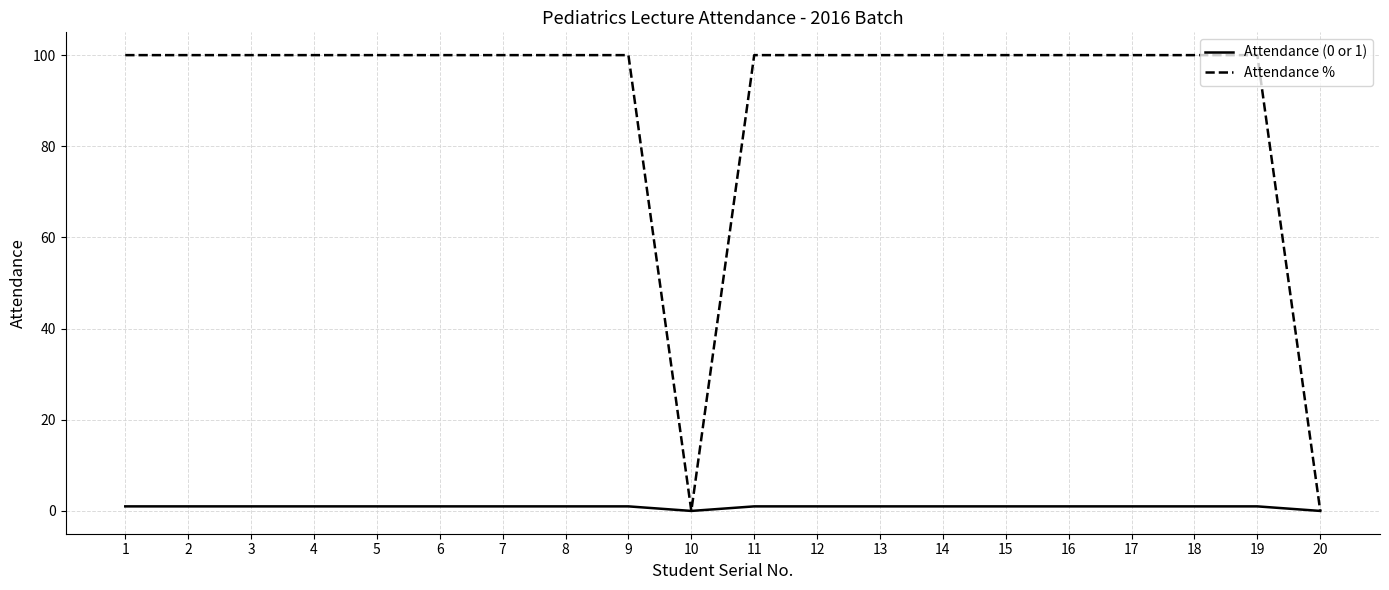

Reading left to right, extract all data points from this chart.

Attendance (0 or 1): 1	1	1	1	1	1	1	1	1	0	1	1	1	1	1	1	1	1	1	0
Attendance %: 100	100	100	100	100	100	100	100	100	0	100	100	100	100	100	100	100	100	100	0